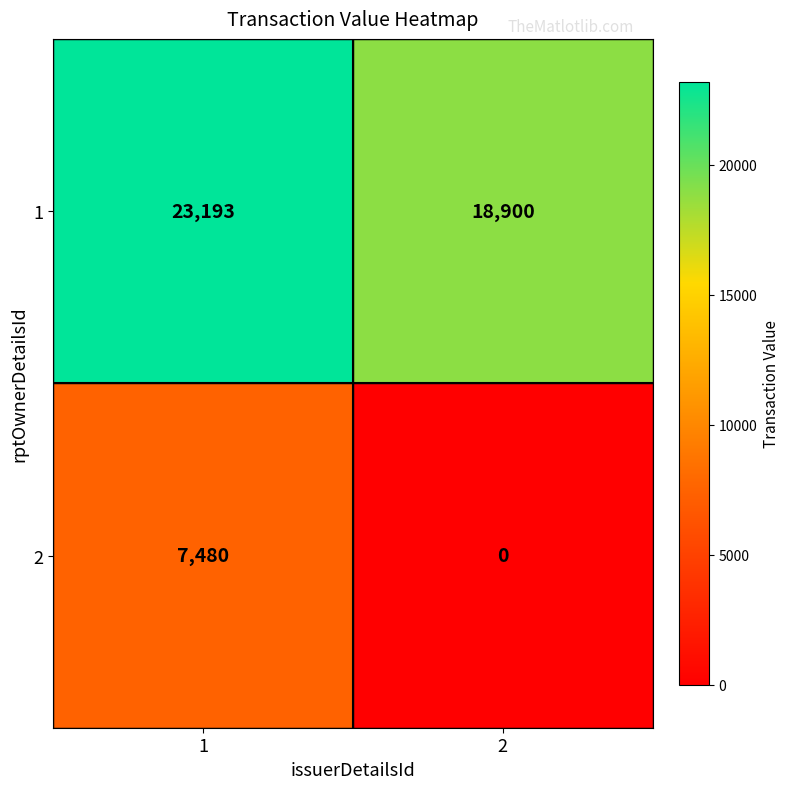

Is it true that 2 equals 13246 at 1?

False